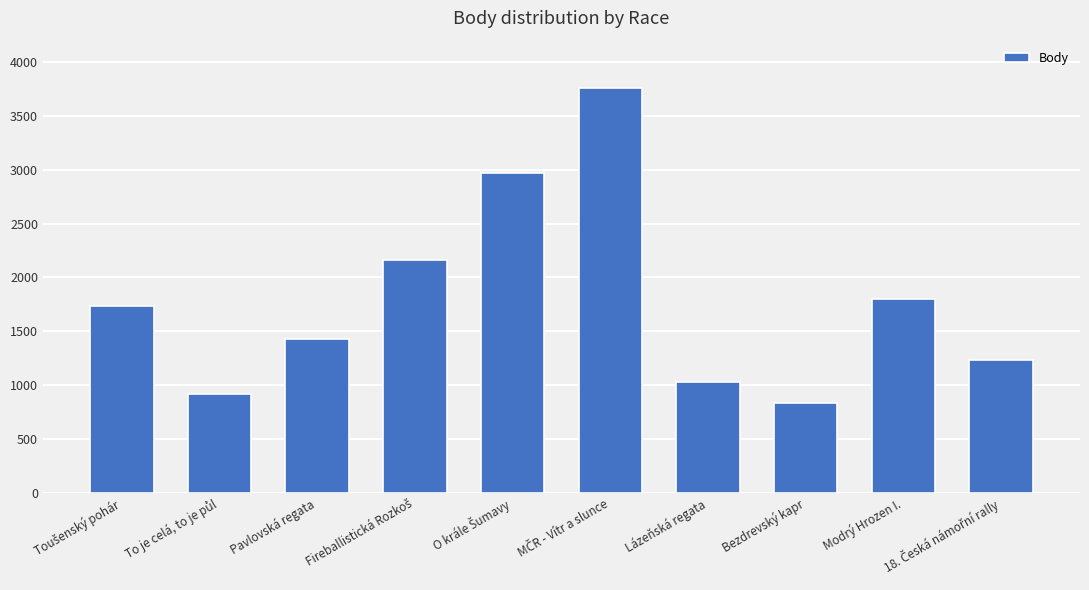

Reading left to right, what are all the values shown in this chart?

1734	915	1425	2161	2968	3762	1032	831	1798	1236